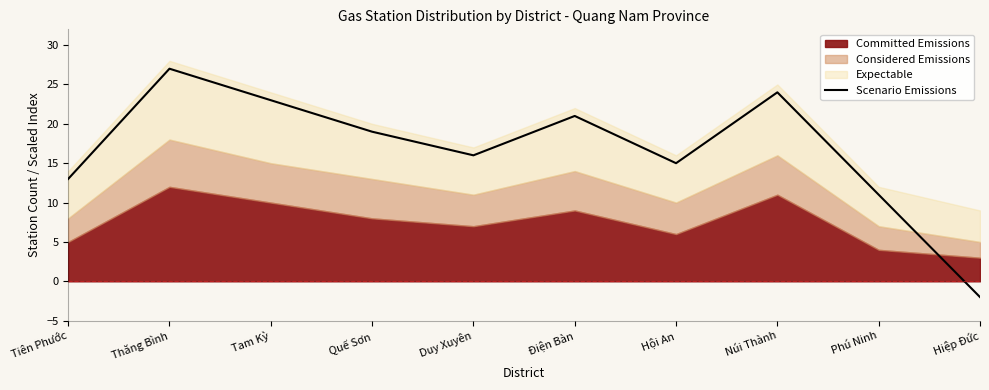

Where is the first local minimum?

Duy Xuyên